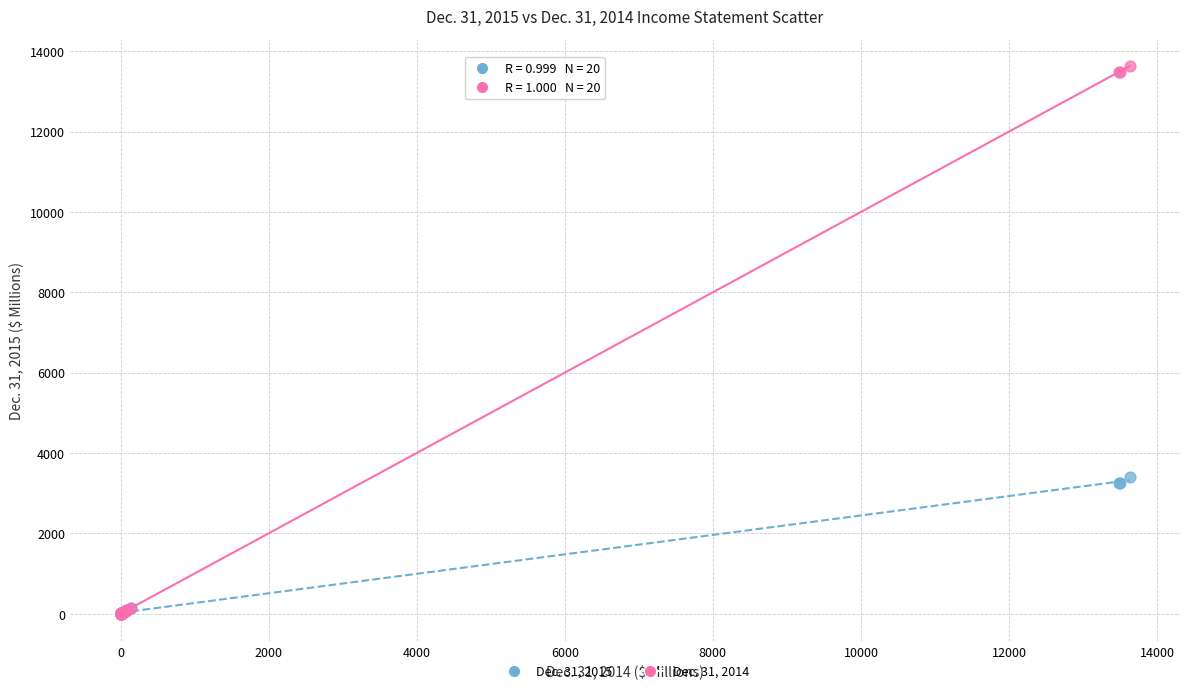

What are all the series names shown in the legend?

Dec. 31, 2015, Dec. 31, 2014